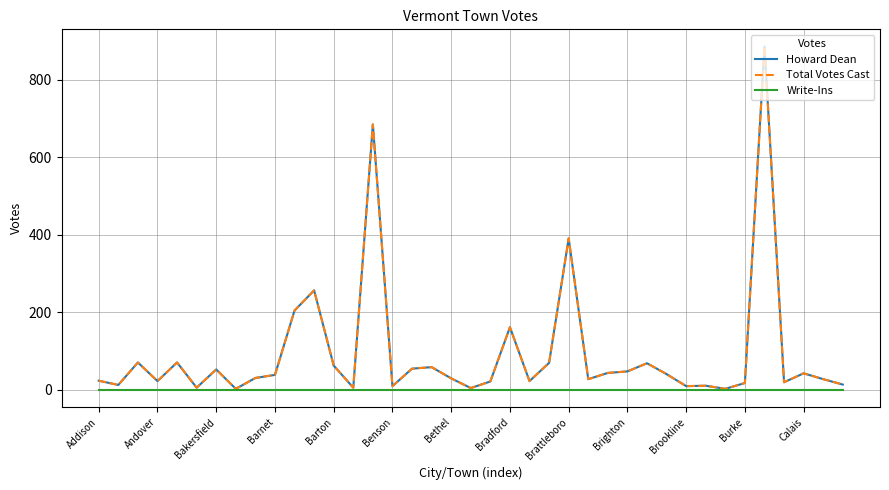

Is this an area chart (filled region under the line)?

No